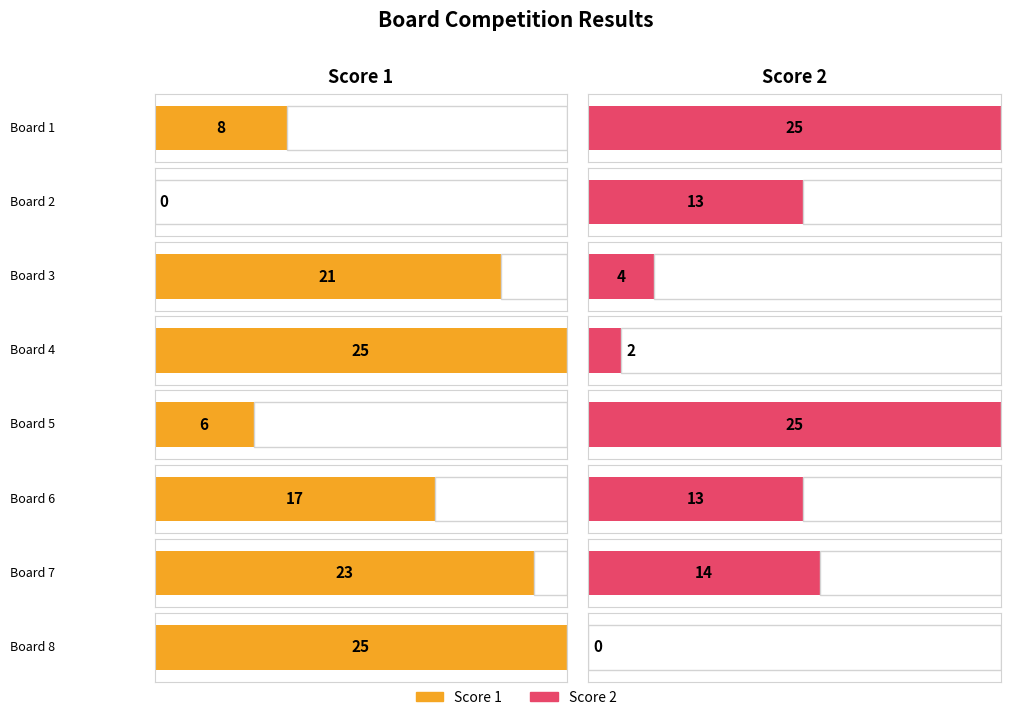

Rank the series by their maximum value, from highest to lowest.

Score 1, Score 2